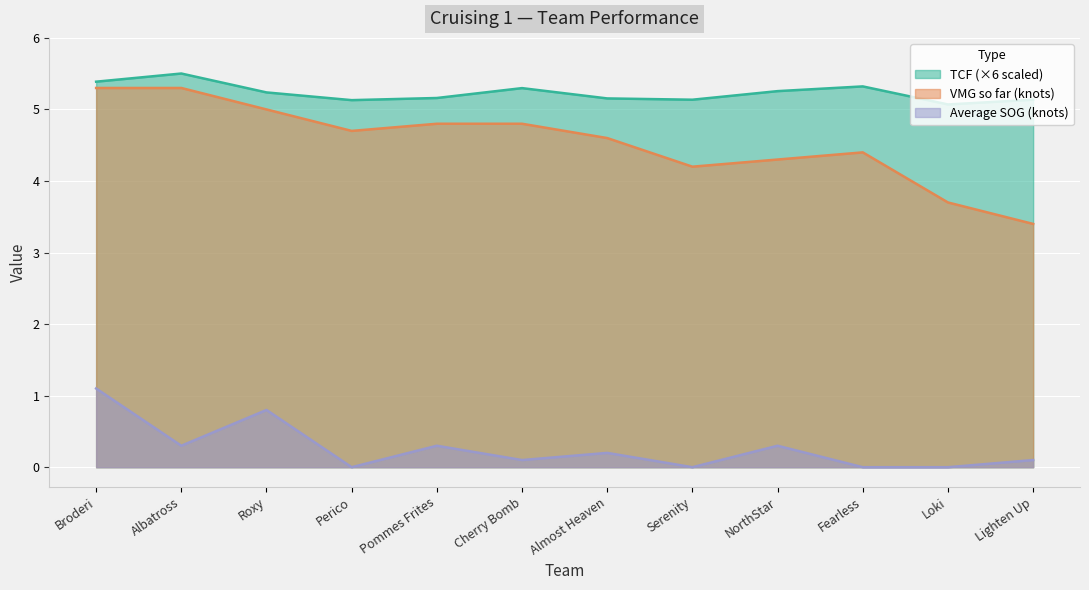

Which series has the largest total across all categories?

TCF (×6 scaled)